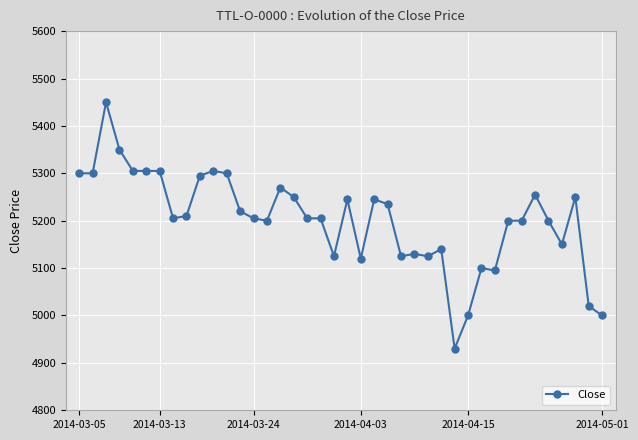

What is the minimum value shown in the chart?

4930